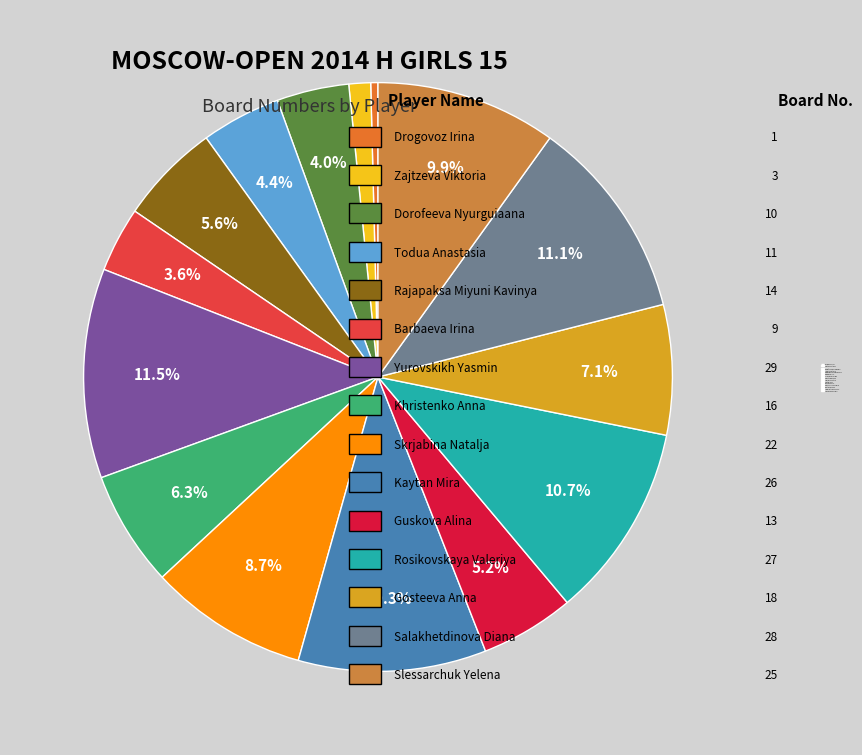

To the nearest percent, what portion does Rajapaksa Miyuni Kavinya represent?

6%